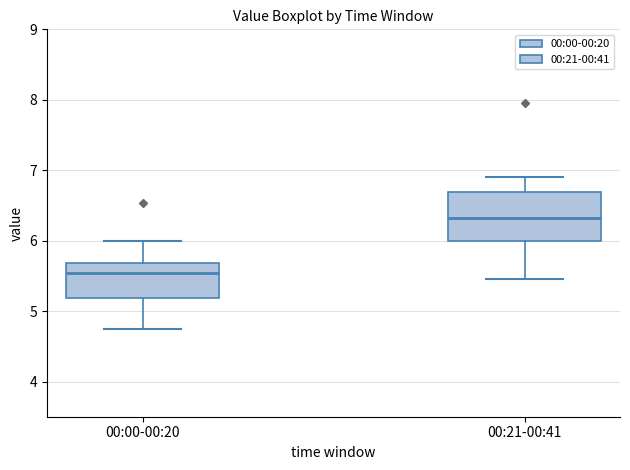

Reading left to right, read every box against the y-axis: the position of its median line, the range the box covers, and the ends of its whiskers. The values are not printed on the chart, so give them approximately, as read against the axis.

00:00-00:20: median 5.5, box 5.2 to 5.7, whiskers 4.8 to 6.0
00:21-00:41: median 6.3, box 6.0 to 6.7, whiskers 5.5 to 6.9